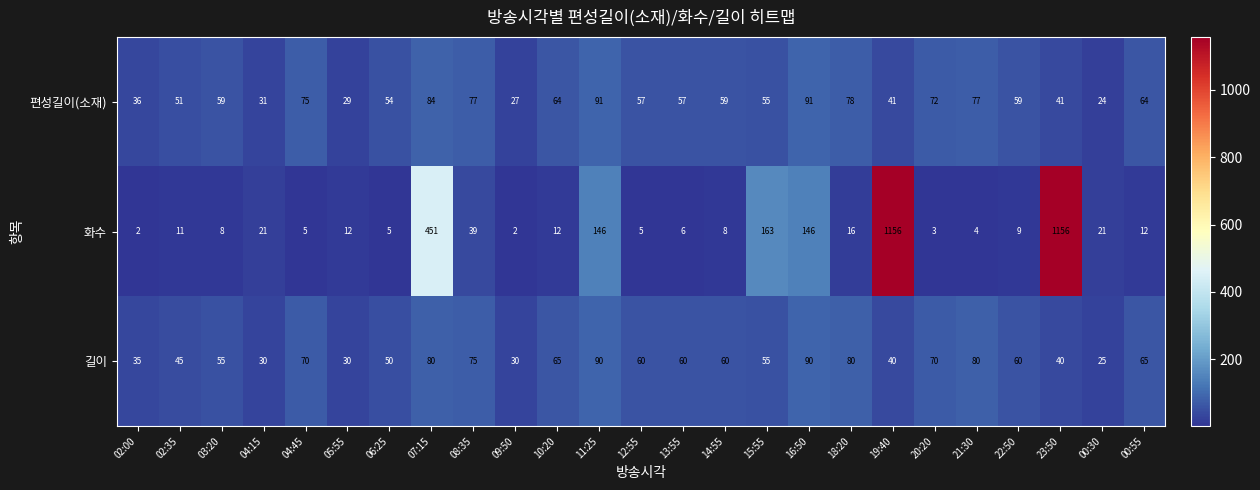

How many categories are shown in the chart?

25